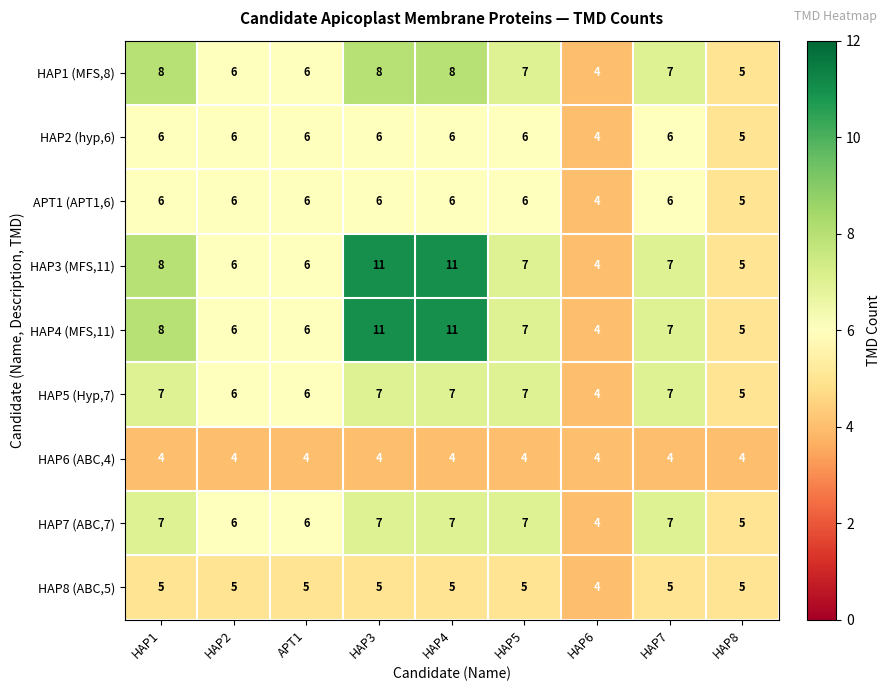

Read the HAP2 (hyp,6) value at HAP6.

4